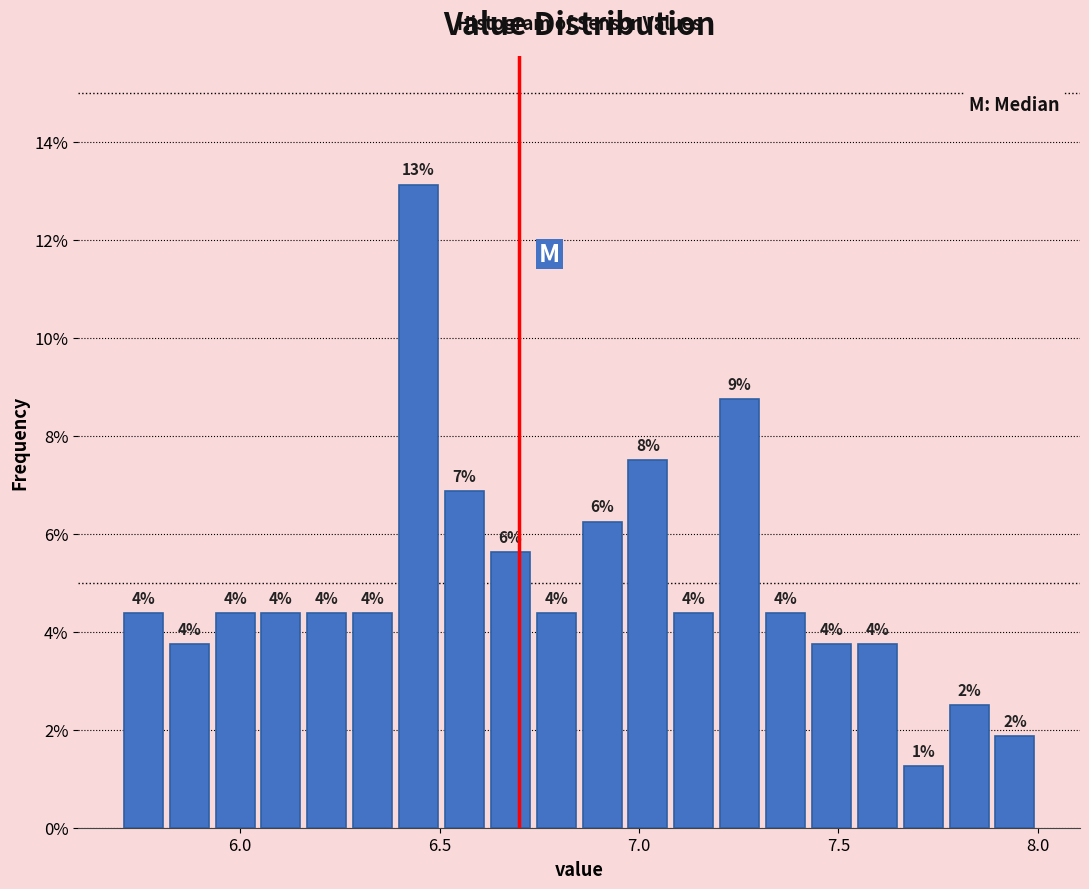

Around what value on the x-axis is the tallest bar? Give the approximate position of its centre, as read against the axis.

6.45